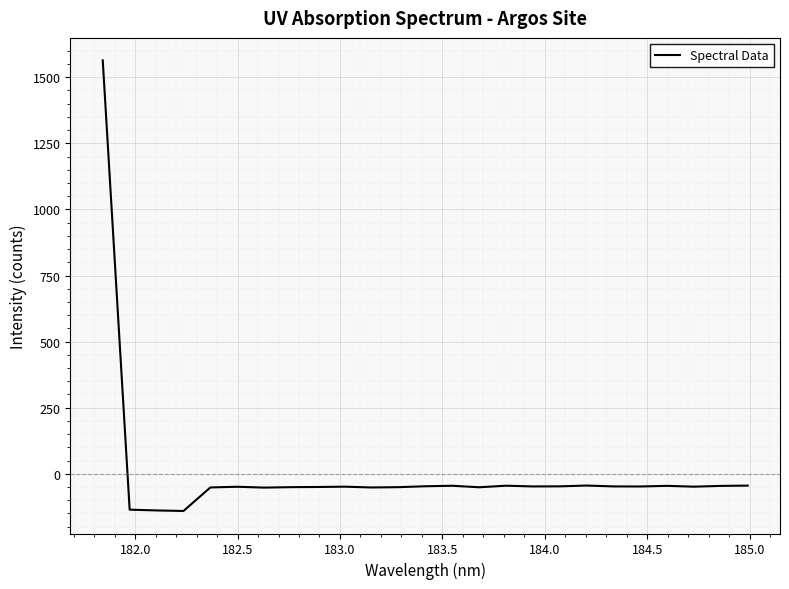

What is the greatest value displayed?

1563.4